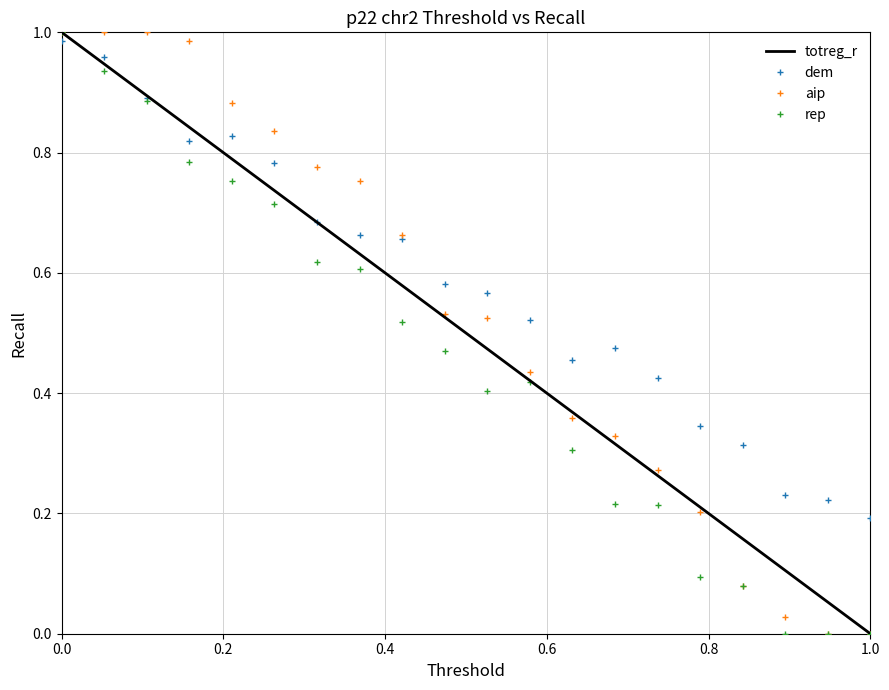

List the series in order of their overall mean, lowest first.

rep, totreg_r, aip, dem